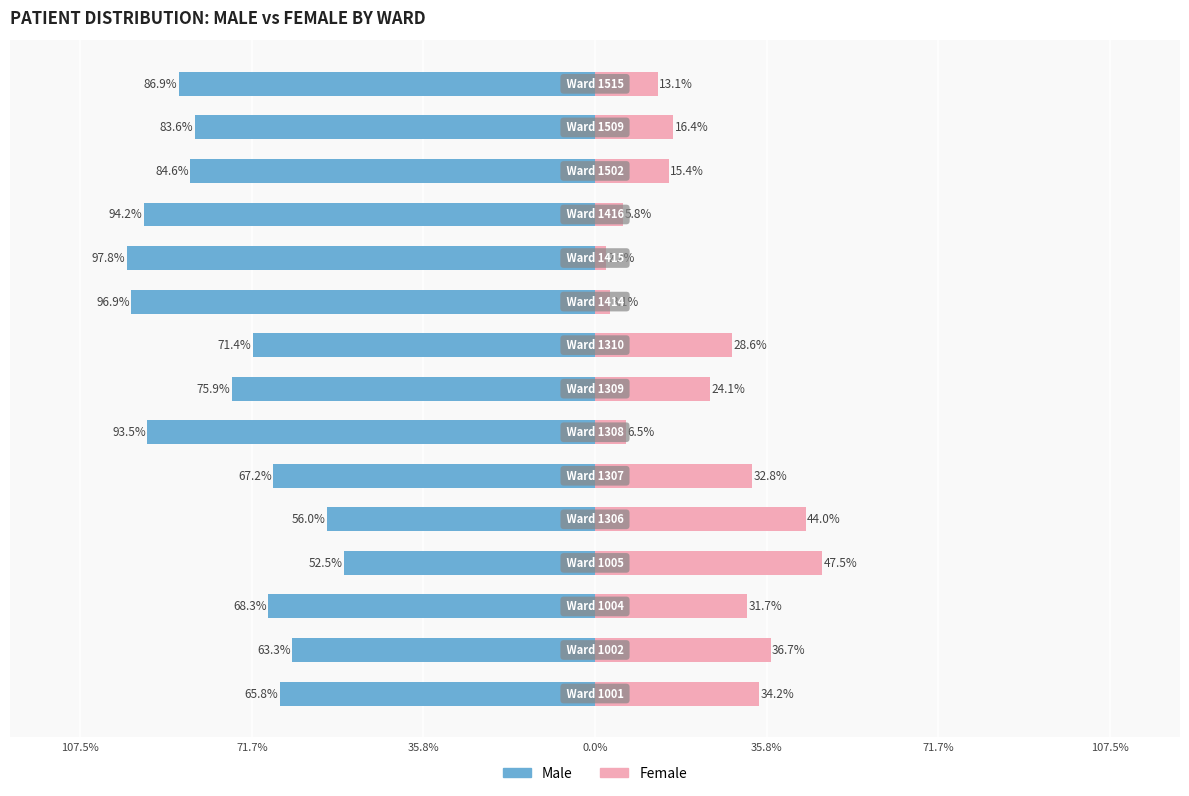

The Male series shows -42.2 at 14. True or false?

False